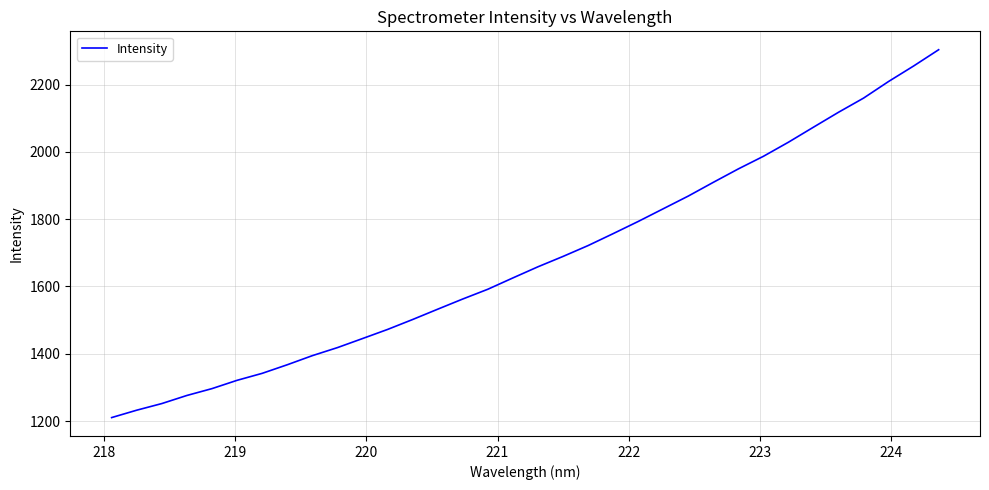

What is the minimum value shown in the chart?

1210.2